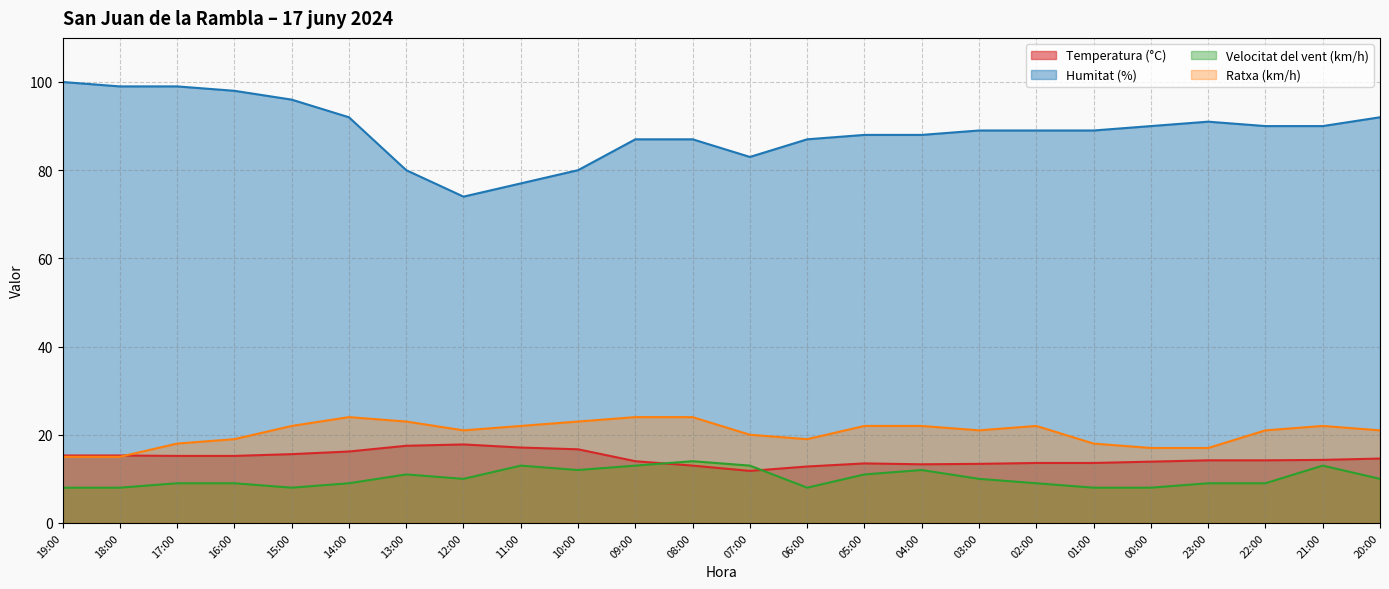

Rank the series by their maximum value, from lowest to highest.

Velocitat del vent (km/h), Temperatura (°C), Ratxa (km/h), Humitat (%)